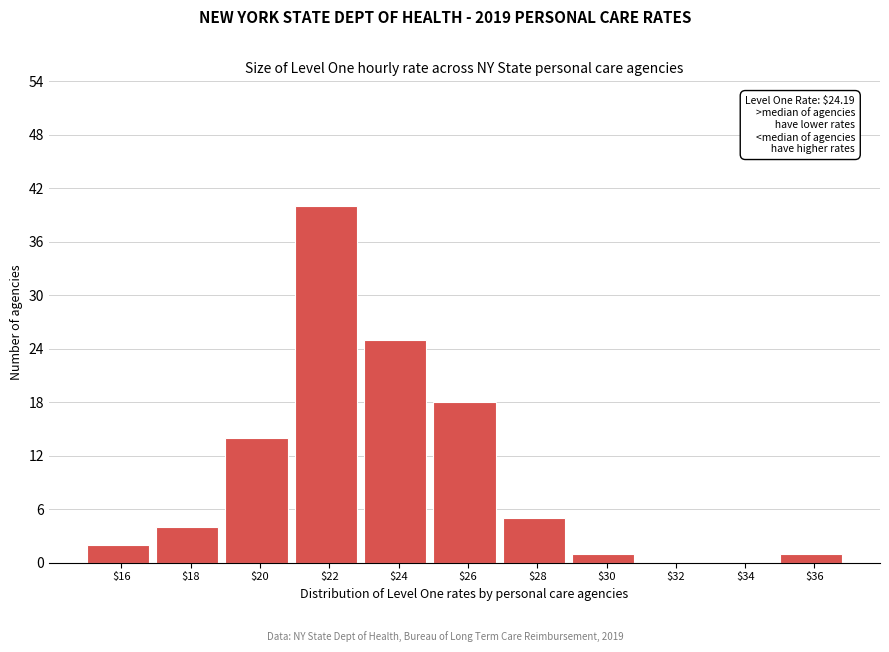

What value does the data have at $28?

5